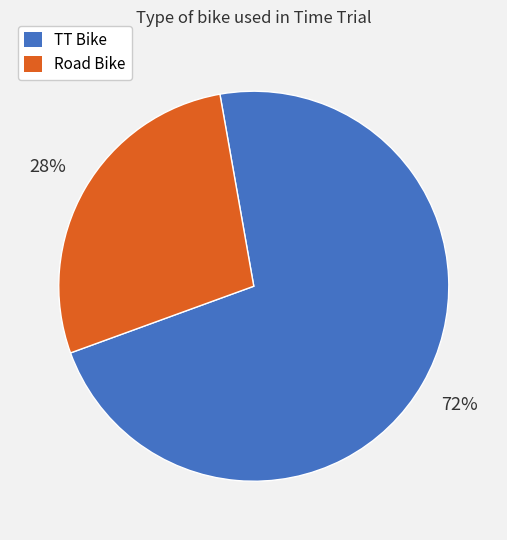

Approximately how many times larger is the value at Road Bike compared to TT Bike?

0.4